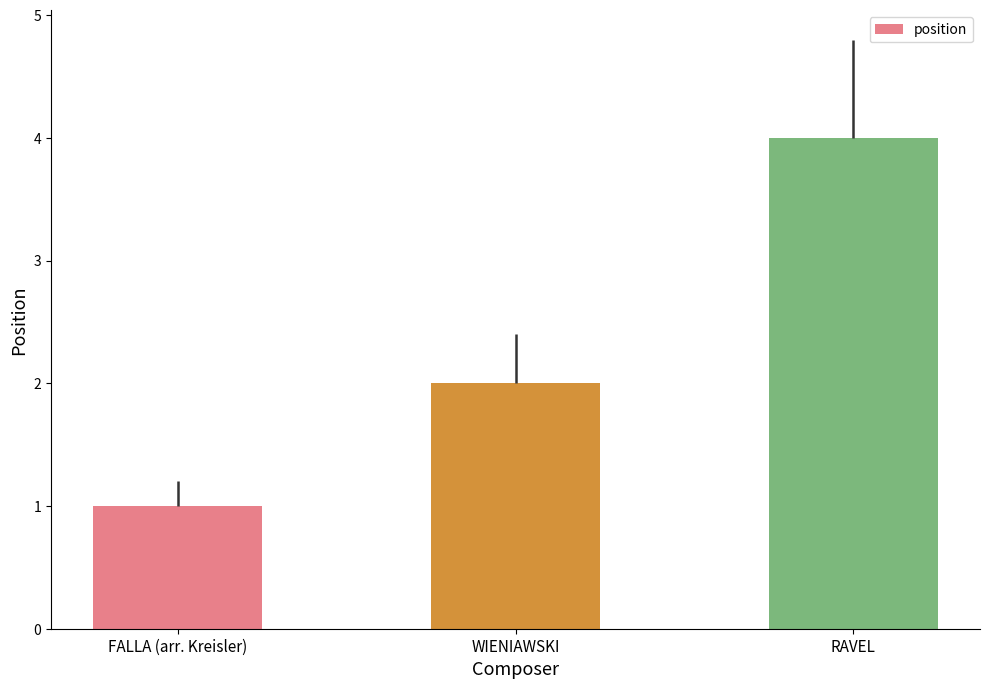

What is the label of the 3rd bar from the left?

RAVEL